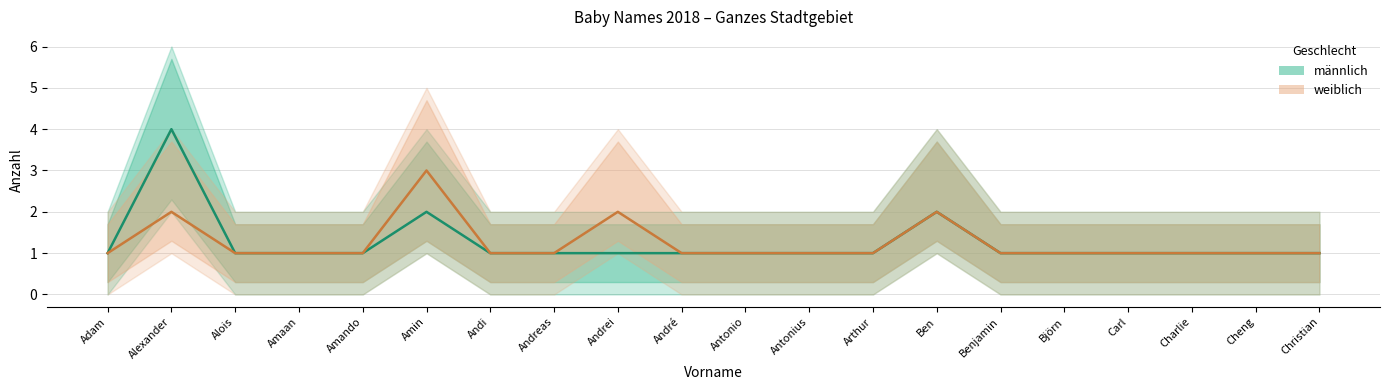

Where is the first local maximum for weiblich?

Alexander